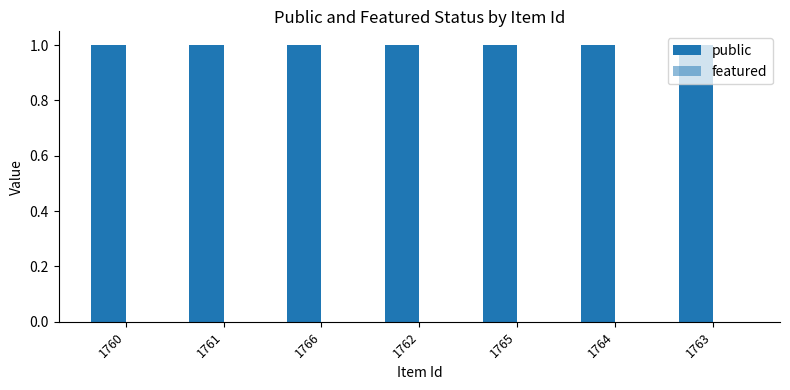

The value of featured at 1760 is 0. True or false?

True